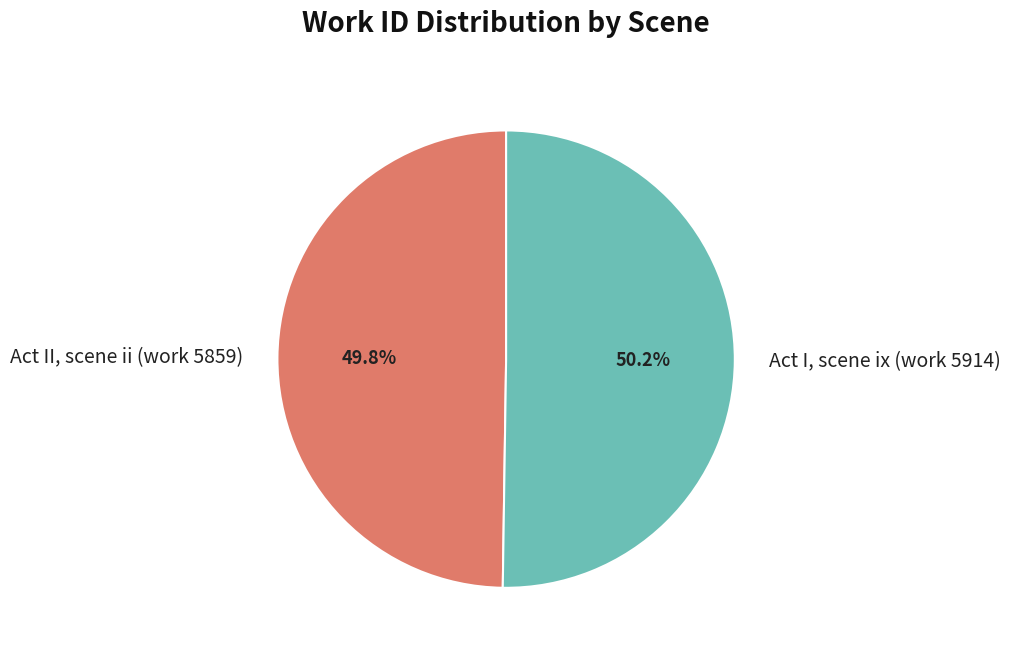

What is the ratio of the value at Act II, scene ii (work 5859) to the value at Act I, scene ix (work 5914)?

1.0